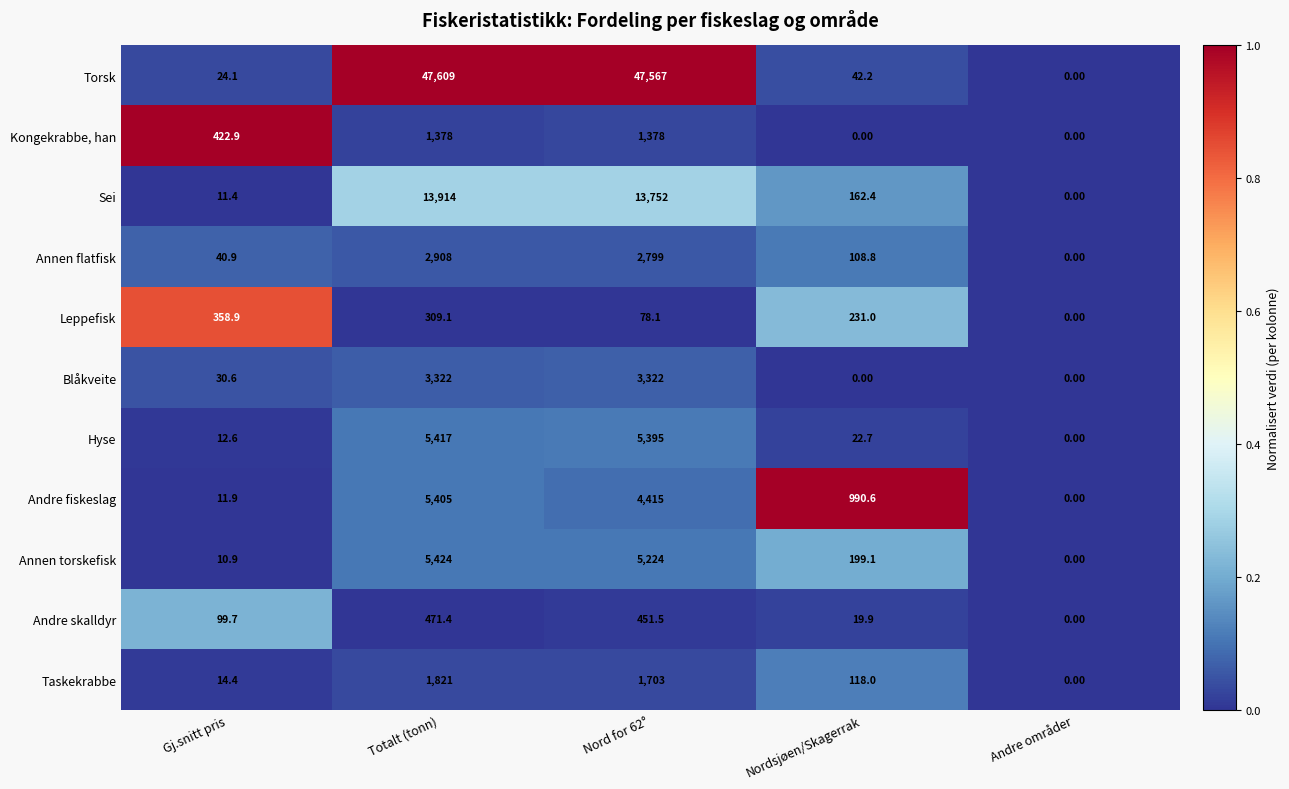

Which series changed the most between Nord for 62° and Andre områder?

Torsk